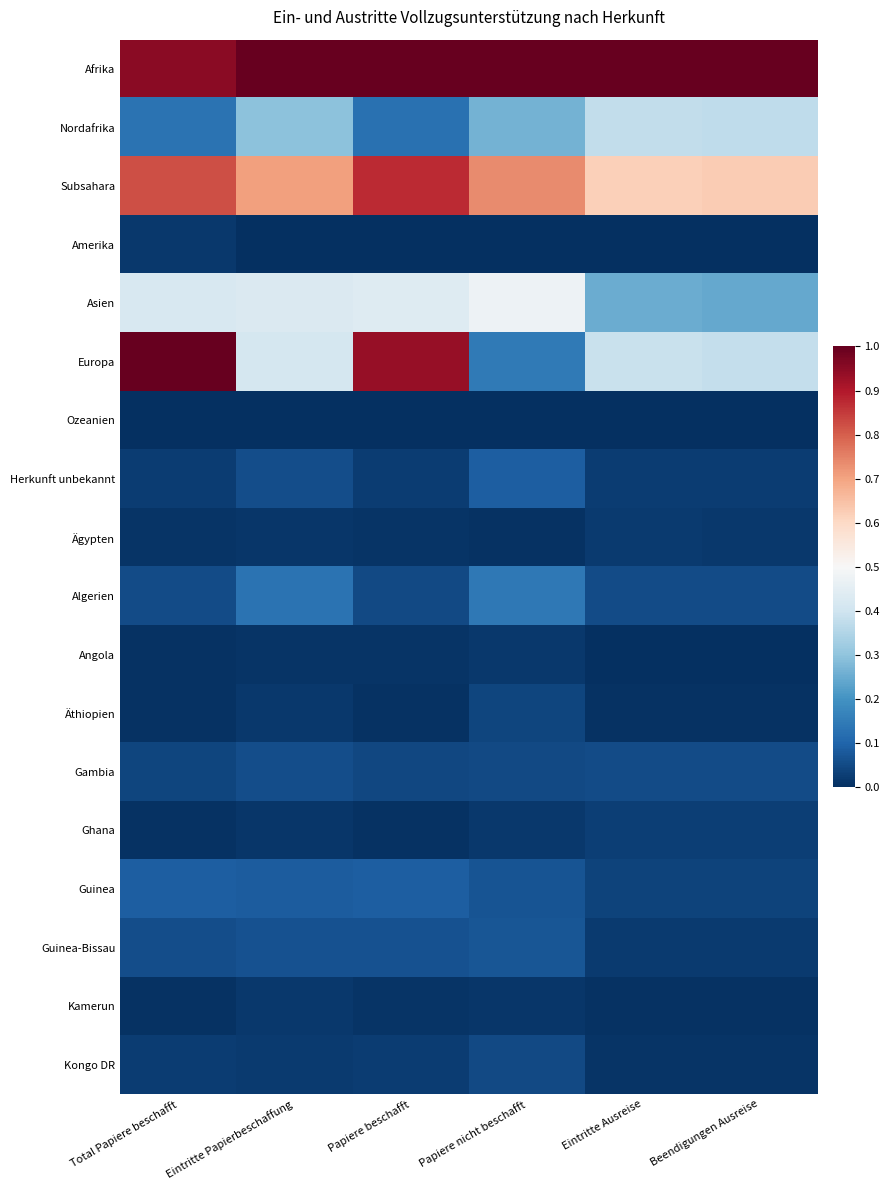

Reading left to right, what are all the values shown in this chart?

Afrika: Total Papiere beschafft=1.0	Eintritte Papierbeschaffung=1.0	Papiere beschafft=1.0	Papiere nicht beschafft=1.0	Eintritte Ausreise=1.0	Beendigungen Ausreise=1.0
Nordafrika: Total Papiere beschafft=0.1	Eintritte Papierbeschaffung=0.3	Papiere beschafft=0.1	Papiere nicht beschafft=0.3	Eintritte Ausreise=0.4	Beendigungen Ausreise=0.4
Subsahara: Total Papiere beschafft=0.8	Eintritte Papierbeschaffung=0.7	Papiere beschafft=0.9	Papiere nicht beschafft=0.7	Eintritte Ausreise=0.6	Beendigungen Ausreise=0.6
Amerika: Total Papiere beschafft=0.0	Eintritte Papierbeschaffung=0.0	Papiere beschafft=0.0	Papiere nicht beschafft=0.0	Eintritte Ausreise=0.0	Beendigungen Ausreise=0.0
Asien: Total Papiere beschafft=0.4	Eintritte Papierbeschaffung=0.4	Papiere beschafft=0.4	Papiere nicht beschafft=0.5	Eintritte Ausreise=0.3	Beendigungen Ausreise=0.2
Europa: Total Papiere beschafft=1.0	Eintritte Papierbeschaffung=0.4	Papiere beschafft=0.9	Papiere nicht beschafft=0.1	Eintritte Ausreise=0.4	Beendigungen Ausreise=0.4
Ozeanien: Total Papiere beschafft=0.0	Eintritte Papierbeschaffung=0.0	Papiere beschafft=0.0	Papiere nicht beschafft=0.0	Eintritte Ausreise=0.0	Beendigungen Ausreise=0.0
Herkunft unbekannt: Total Papiere beschafft=0.0	Eintritte Papierbeschaffung=0.1	Papiere beschafft=0.0	Papiere nicht beschafft=0.1	Eintritte Ausreise=0.0	Beendigungen Ausreise=0.0
Ägypten: Total Papiere beschafft=0.0	Eintritte Papierbeschaffung=0.0	Papiere beschafft=0.0	Papiere nicht beschafft=0.0	Eintritte Ausreise=0.0	Beendigungen Ausreise=0.0
Algerien: Total Papiere beschafft=0.1	Eintritte Papierbeschaffung=0.1	Papiere beschafft=0.0	Papiere nicht beschafft=0.1	Eintritte Ausreise=0.1	Beendigungen Ausreise=0.1
Angola: Total Papiere beschafft=0.0	Eintritte Papierbeschaffung=0.0	Papiere beschafft=0.0	Papiere nicht beschafft=0.0	Eintritte Ausreise=0.0	Beendigungen Ausreise=0.0
Äthiopien: Total Papiere beschafft=0.0	Eintritte Papierbeschaffung=0.0	Papiere beschafft=0.0	Papiere nicht beschafft=0.0	Eintritte Ausreise=0.0	Beendigungen Ausreise=0.0
Gambia: Total Papiere beschafft=0.0	Eintritte Papierbeschaffung=0.1	Papiere beschafft=0.0	Papiere nicht beschafft=0.0	Eintritte Ausreise=0.1	Beendigungen Ausreise=0.1
Ghana: Total Papiere beschafft=0.0	Eintritte Papierbeschaffung=0.0	Papiere beschafft=0.0	Papiere nicht beschafft=0.0	Eintritte Ausreise=0.0	Beendigungen Ausreise=0.0
Guinea: Total Papiere beschafft=0.1	Eintritte Papierbeschaffung=0.1	Papiere beschafft=0.1	Papiere nicht beschafft=0.1	Eintritte Ausreise=0.0	Beendigungen Ausreise=0.0
Guinea-Bissau: Total Papiere beschafft=0.1	Eintritte Papierbeschaffung=0.1	Papiere beschafft=0.1	Papiere nicht beschafft=0.1	Eintritte Ausreise=0.0	Beendigungen Ausreise=0.0
Kamerun: Total Papiere beschafft=0.0	Eintritte Papierbeschaffung=0.0	Papiere beschafft=0.0	Papiere nicht beschafft=0.0	Eintritte Ausreise=0.0	Beendigungen Ausreise=0.0
Kongo DR: Total Papiere beschafft=0.0	Eintritte Papierbeschaffung=0.0	Papiere beschafft=0.0	Papiere nicht beschafft=0.0	Eintritte Ausreise=0.0	Beendigungen Ausreise=0.0